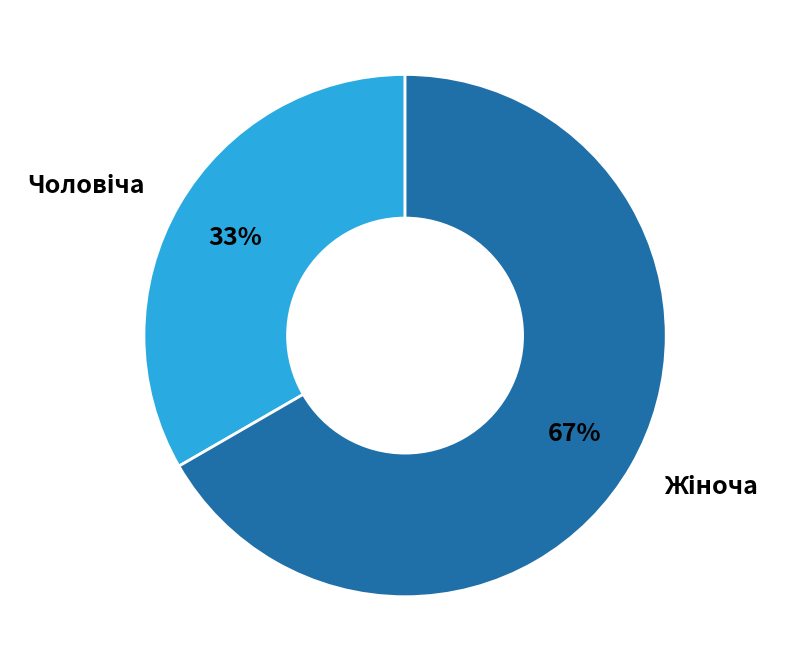

How many segments does this pie chart have?

2